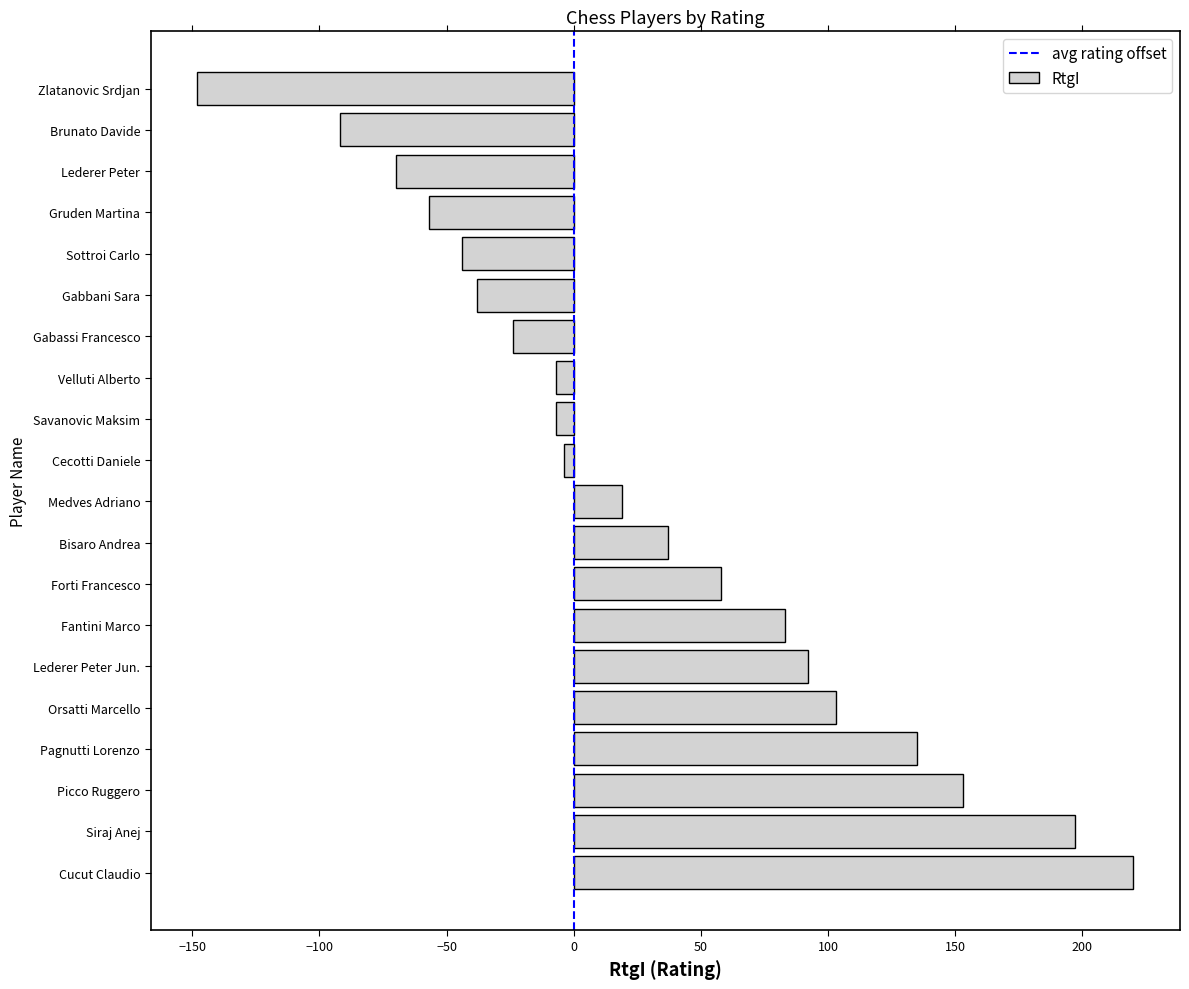

Reading bottom to top, list all the values displayed in this chart.

Cucut Claudio=220	Siraj Anej=197	Picco Ruggero=153	Pagnutti Lorenzo=135	Orsatti Marcello=103	Lederer Peter Jun.=92	Fantini Marco=83	Forti Francesco=58	Bisaro Andrea=37	Medves Adriano=19	Cecotti Daniele=-4	Savanovic Maksim=-7	Velluti Alberto=-7	Gabassi Francesco=-24	Gabbani Sara=-38	Sottroi Carlo=-44	Gruden Martina=-57	Lederer Peter=-70	Brunato Davide=-92	Zlatanovic Srdjan=-148